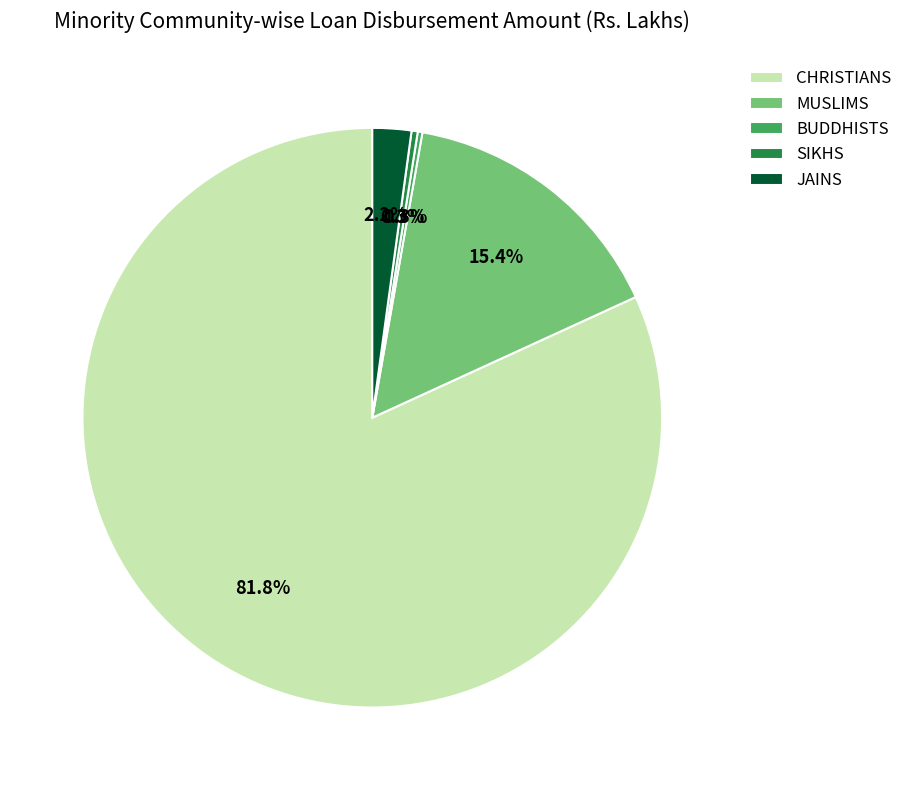

Does any single category account for the majority?

Yes